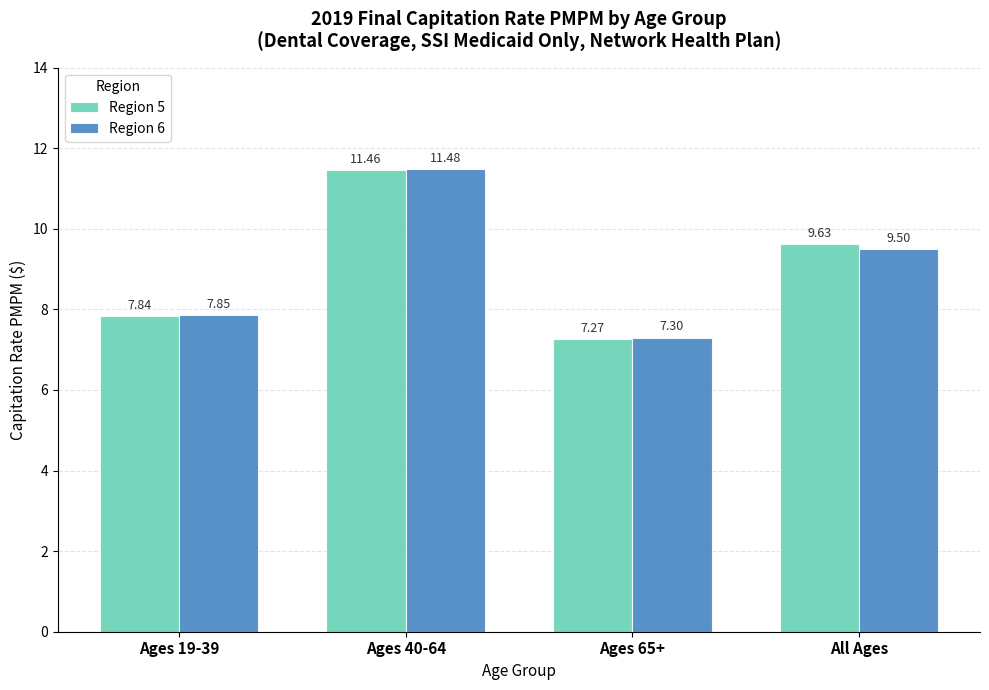

Between Ages 65+ and All Ages, which series saw the biggest shift?

Region 5